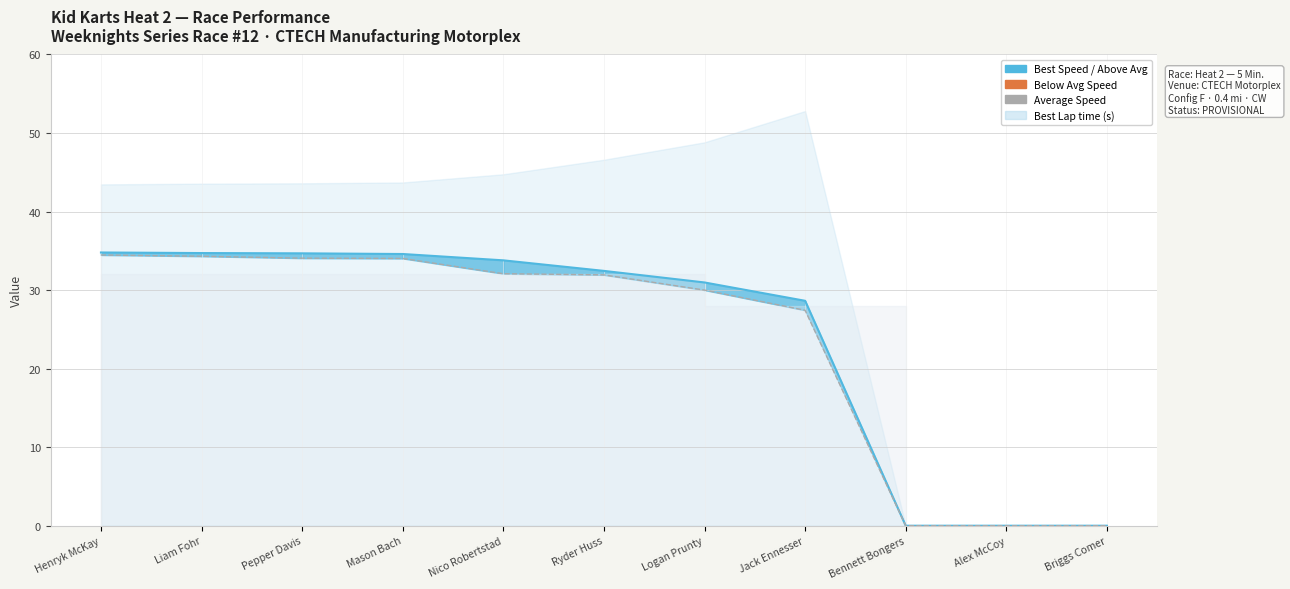

How many data points in Best Speed are above 32?

6